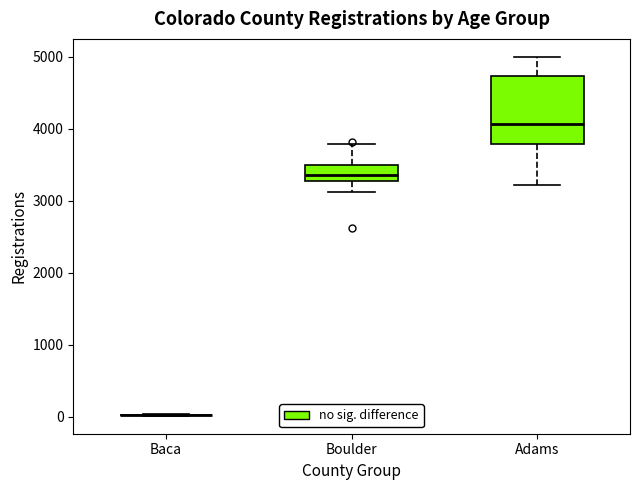

Where is the upper edge of the box for Adams on the y-axis? The values are not printed on the chart, so give them approximately, as read against the axis.

4700